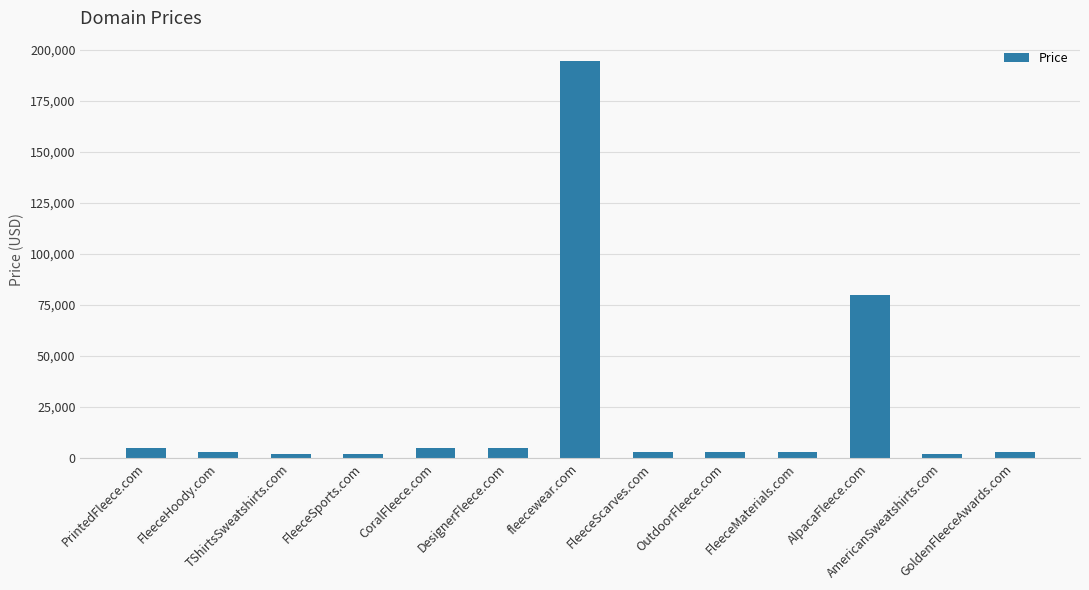

What is the sum of all values?

309544